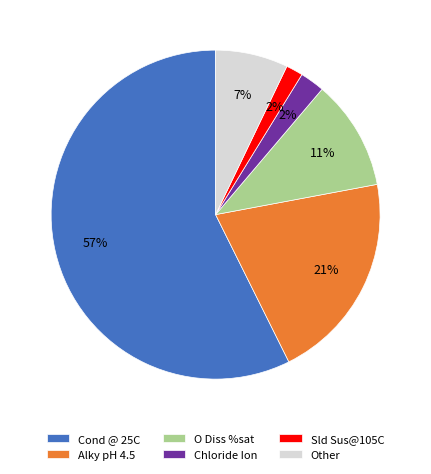

Between O Diss %sat and Alky pH 4.5, which is larger?

Alky pH 4.5